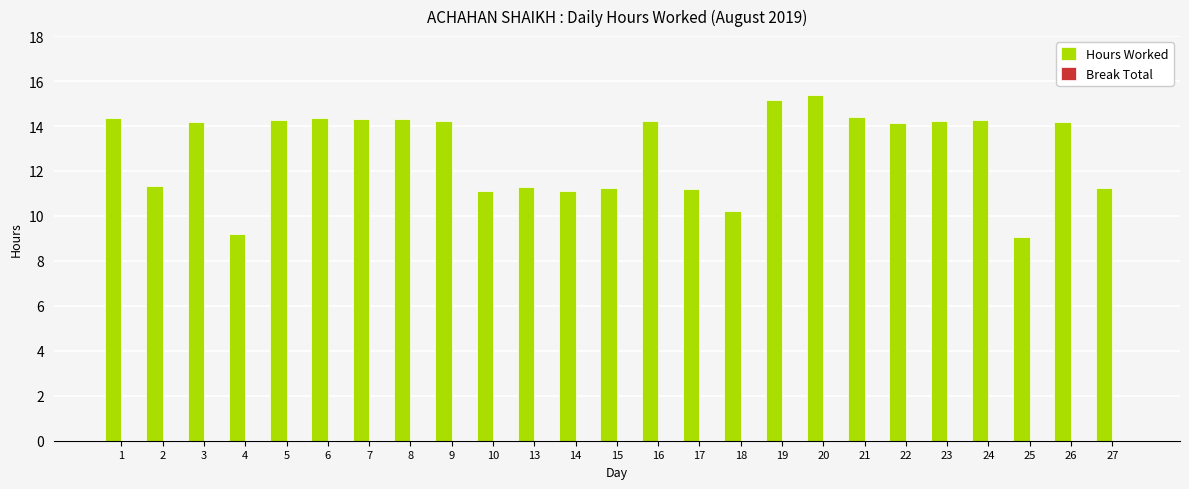

What is the approximate value at 16?

14.2